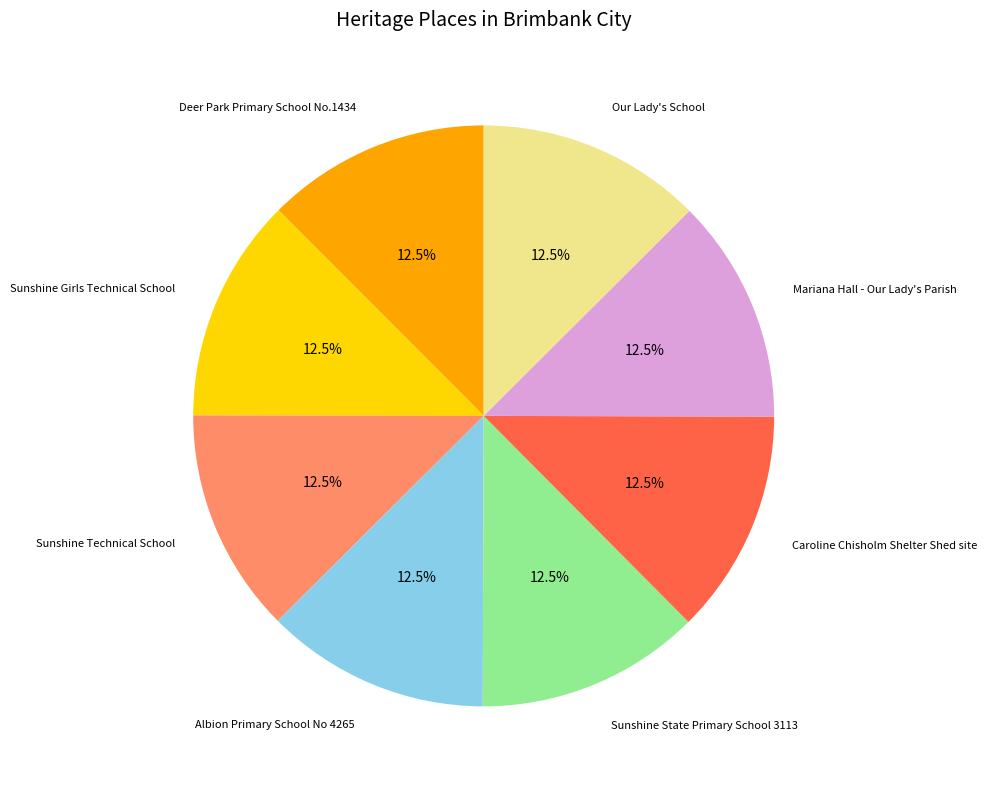

Is there a majority slice in this chart?

No